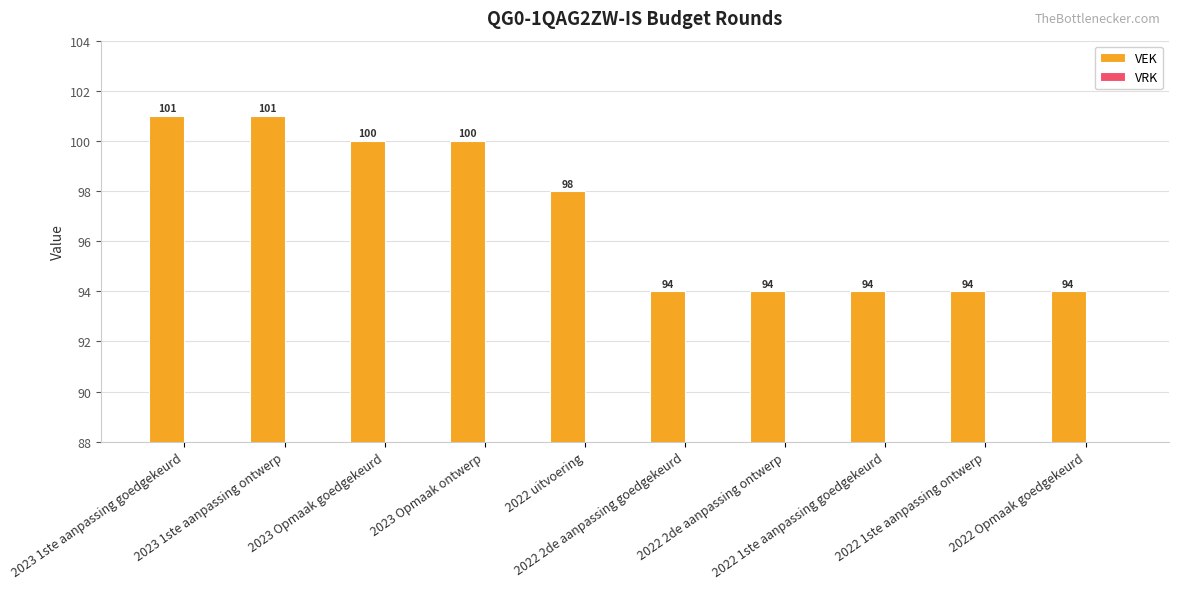

What is the average value?

97